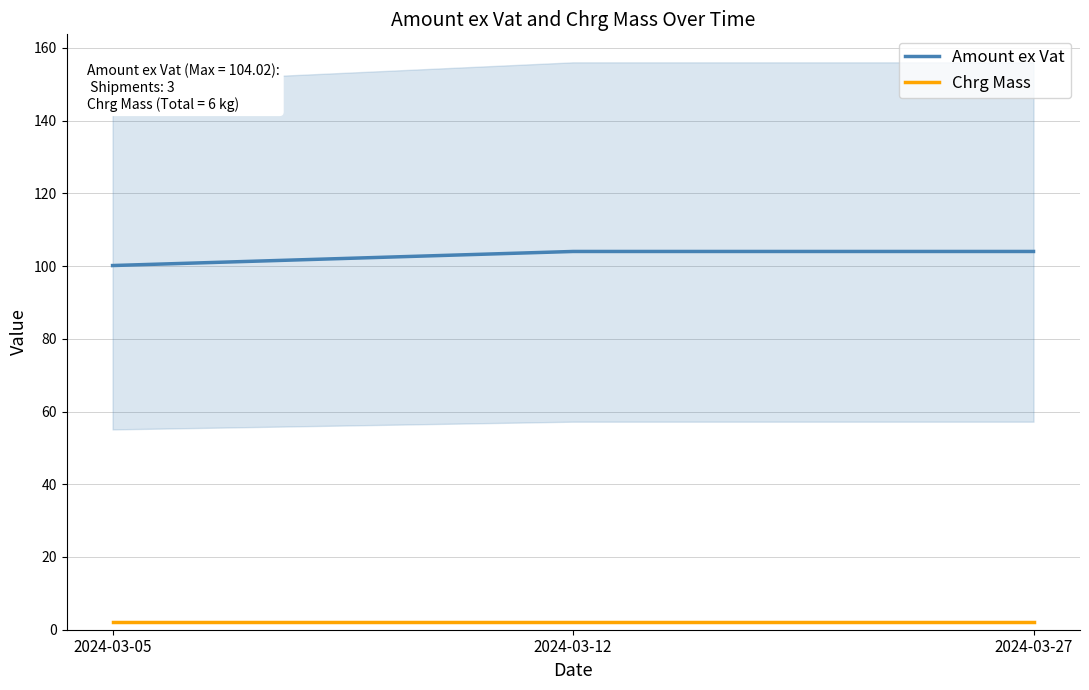

List the labels in order of Amount ex Vat value, smallest first.

2024-03-05, 2024-03-12, 2024-03-27